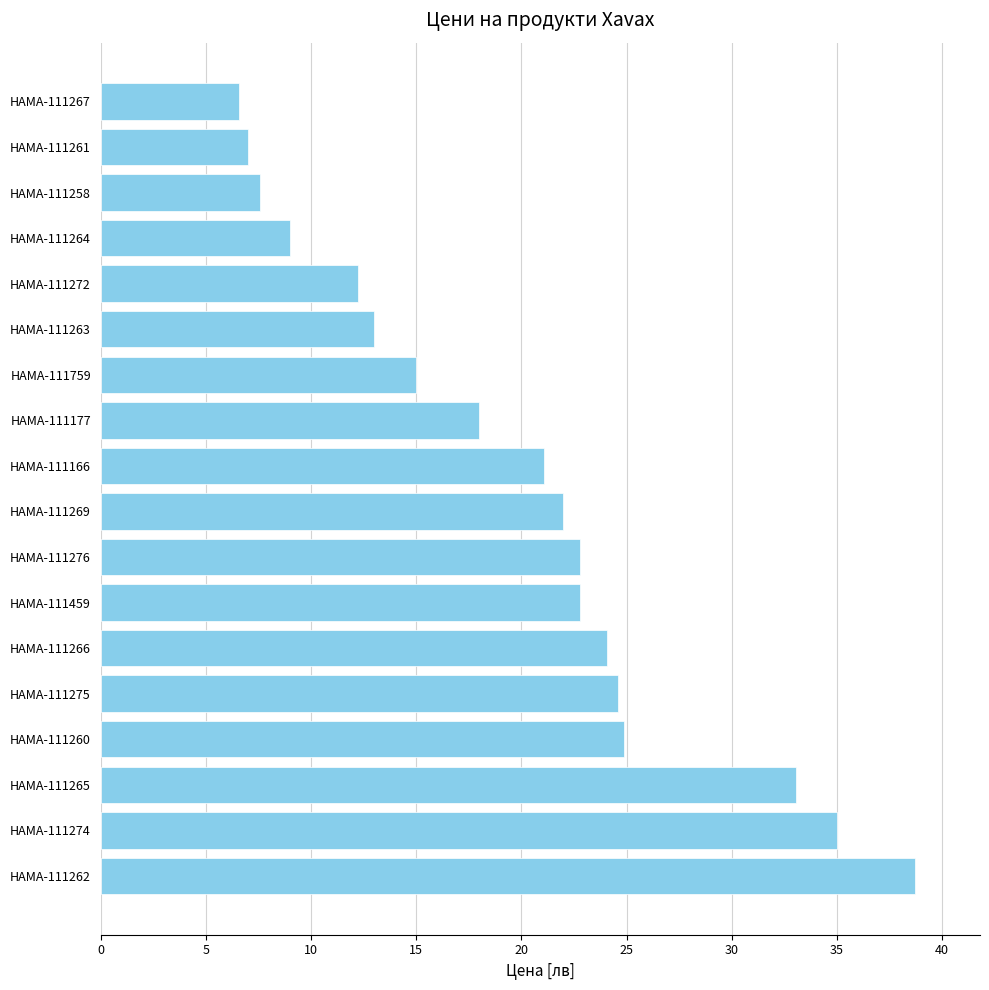

At which category does the chart reach its minimum across all series?

HAMA-111267